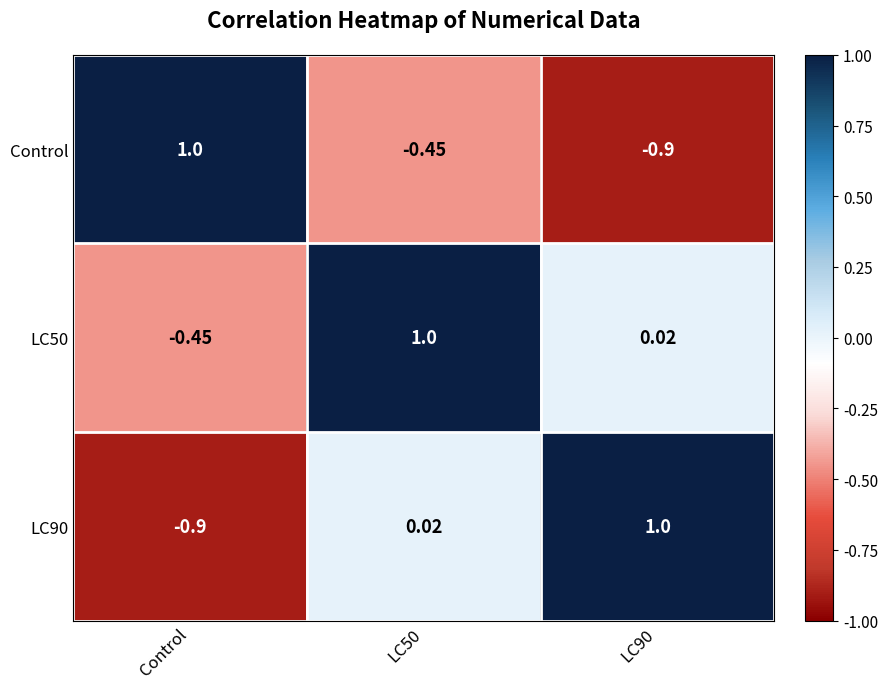

Is the value of LC90 at Control greater than the value of LC50 at LC50?

No